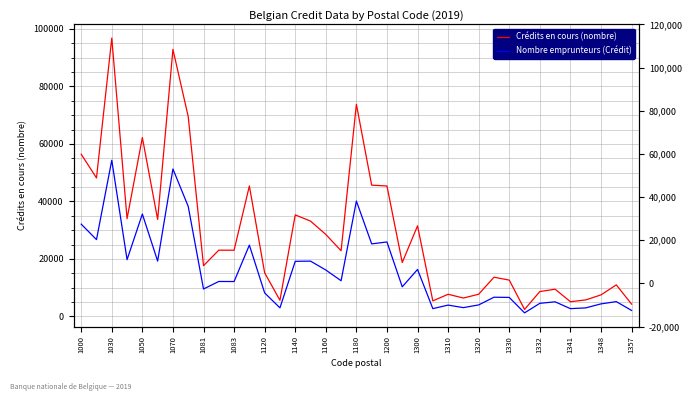

List the series in order of their overall mean, highest first.

Crédits en cours (nombre), Nombre emprunteurs (Crédit)